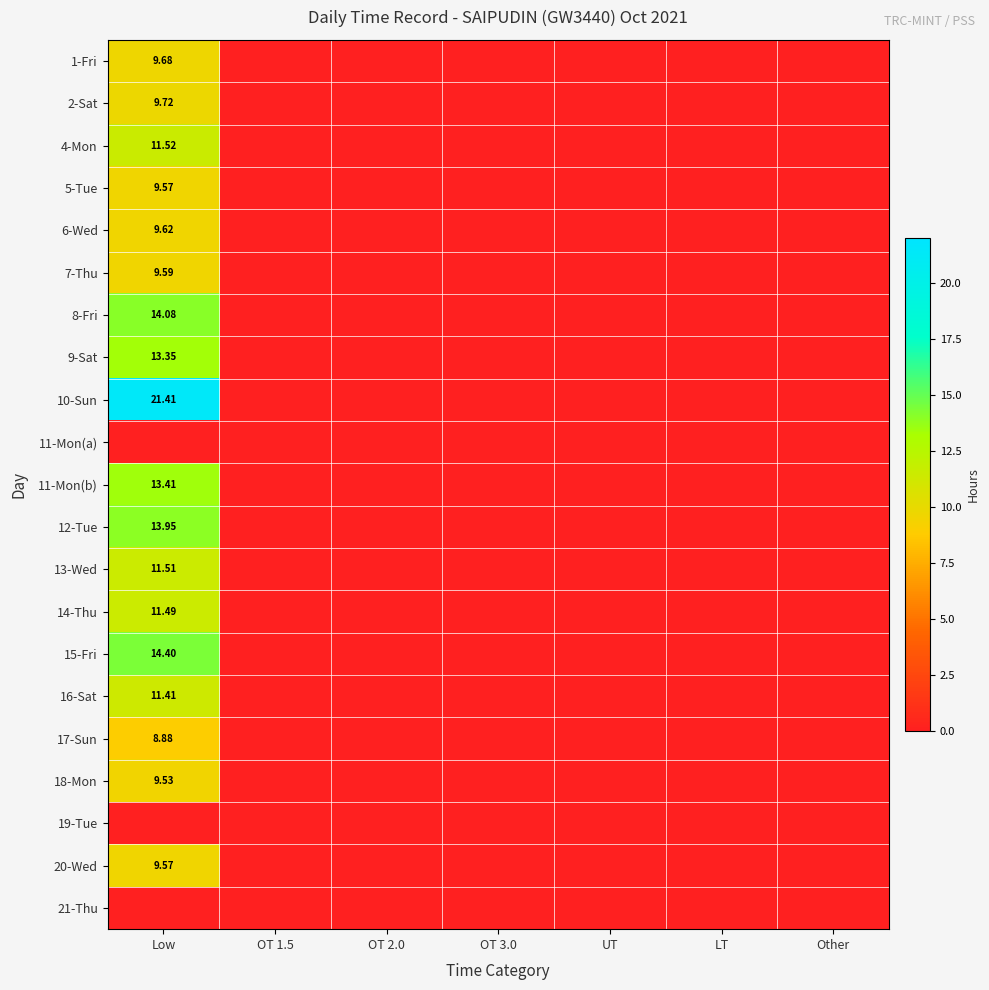

Rank the series by their maximum value, from lowest to highest.

11-Mon(a), 19-Tue, 21-Thu, 17-Sun, 18-Mon, 5-Tue, 20-Wed, 7-Thu, 6-Wed, 1-Fri, 2-Sat, 16-Sat, 14-Thu, 13-Wed, 4-Mon, 9-Sat, 11-Mon(b), 12-Tue, 8-Fri, 15-Fri, 10-Sun